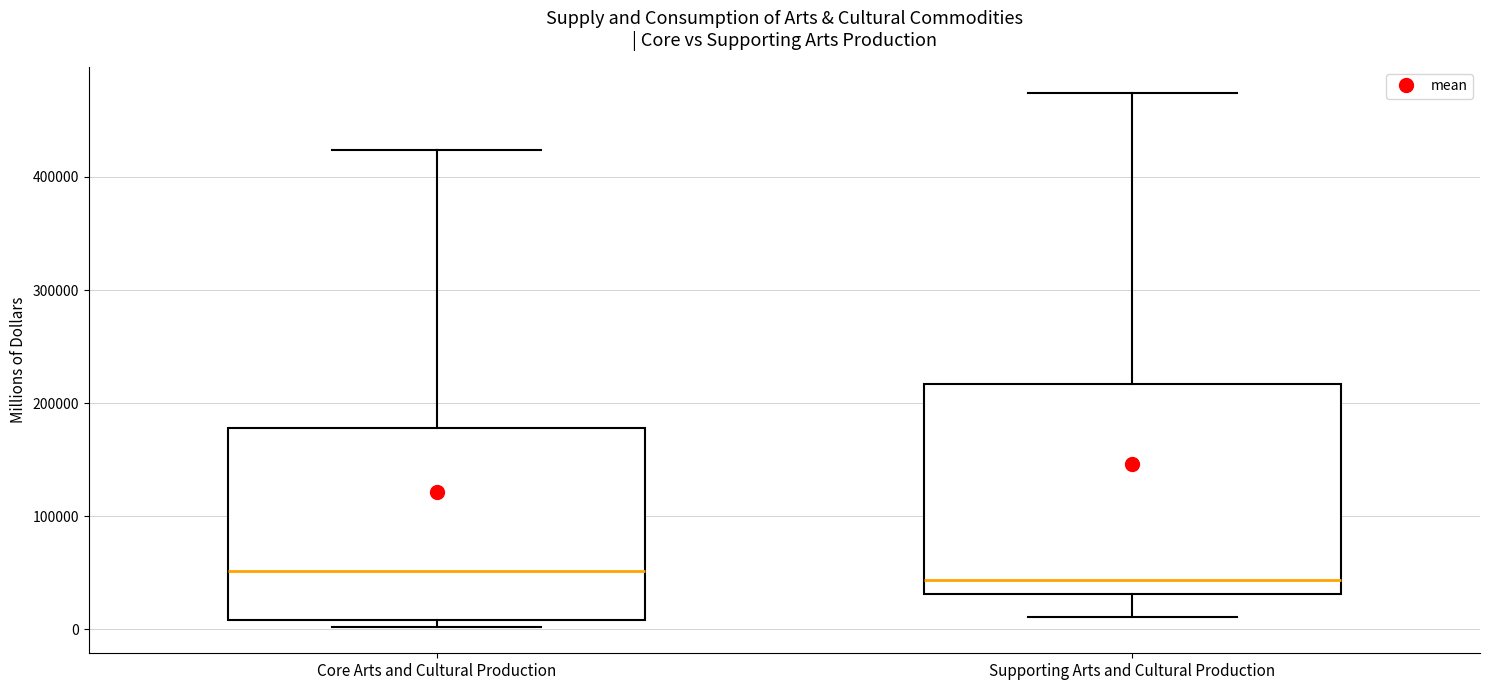

Reading left to right, read every box against the y-axis: the position of its median line, the range the box covers, and the ends of its whiskers. The values are not printed on the chart, so give them approximately, as read against the axis.

Core Arts and Cultural Production: median 50000, box 10000 to 180000, whiskers 0 to 420000
Supporting Arts and Cultural Production: median 40000, box 30000 to 220000, whiskers 10000 to 470000